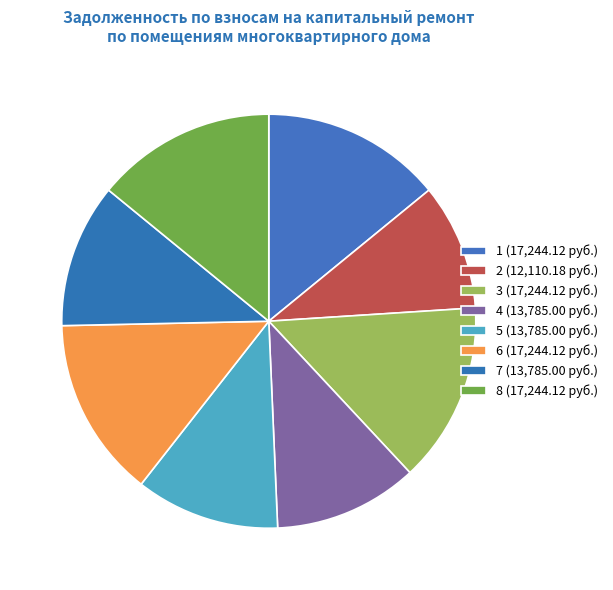

How many segments does this pie chart have?

8